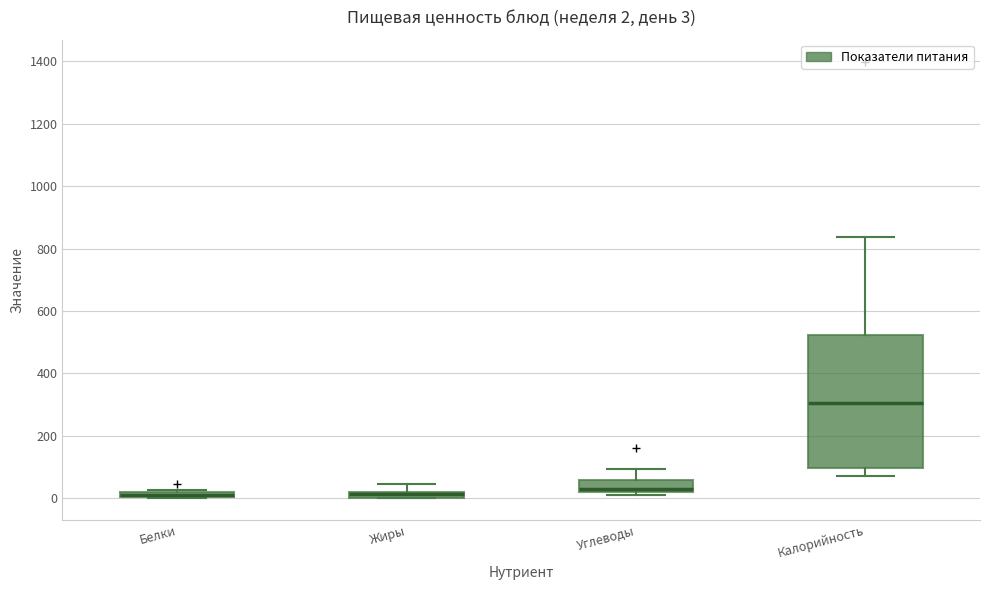

Comparing the boxes themselves (not the whiskers), which one is the tallest?

Калорийность